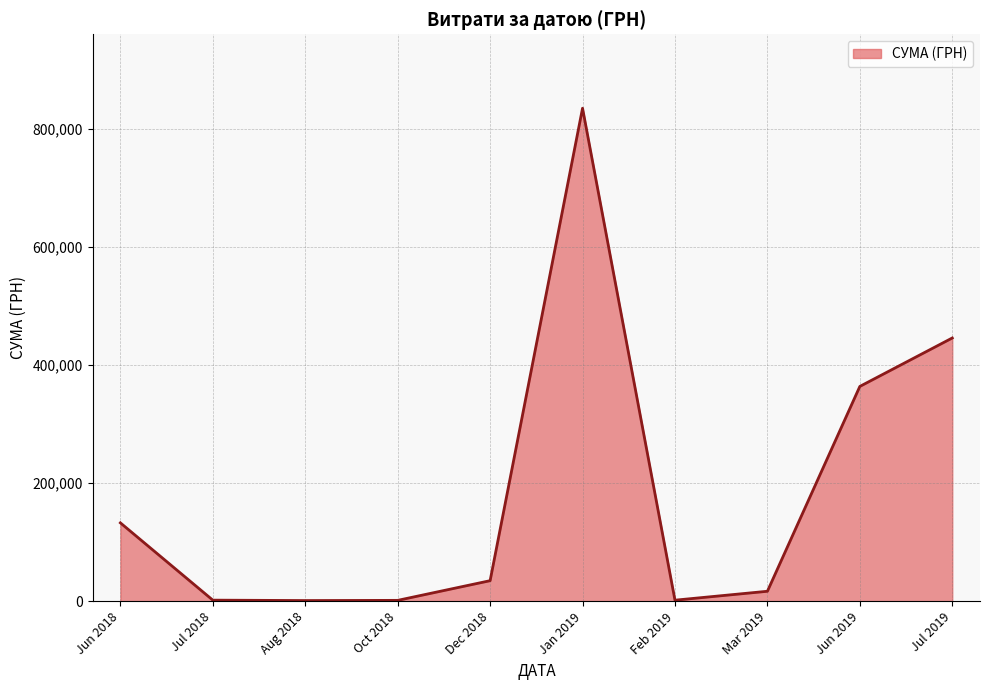

What is the greatest value displayed?

835035.0